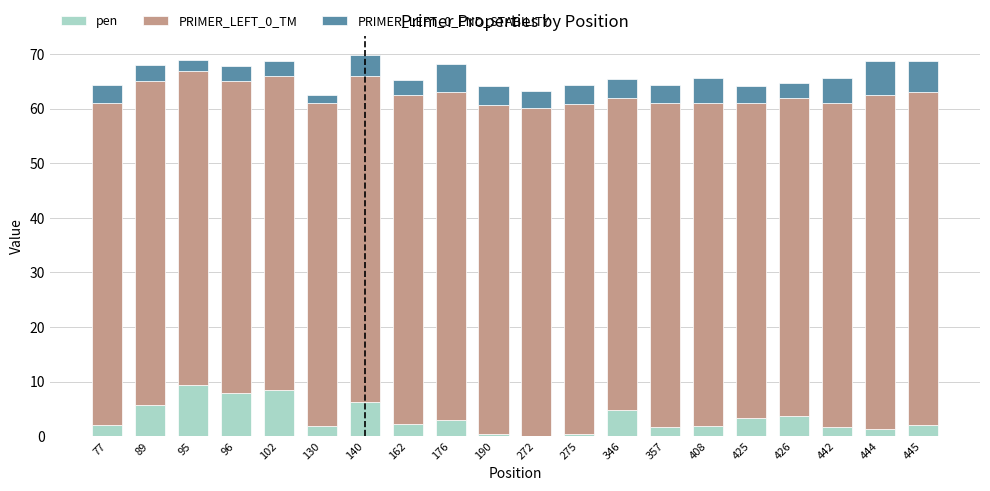

The value of pen at 272 is 0.0. True or false?

True